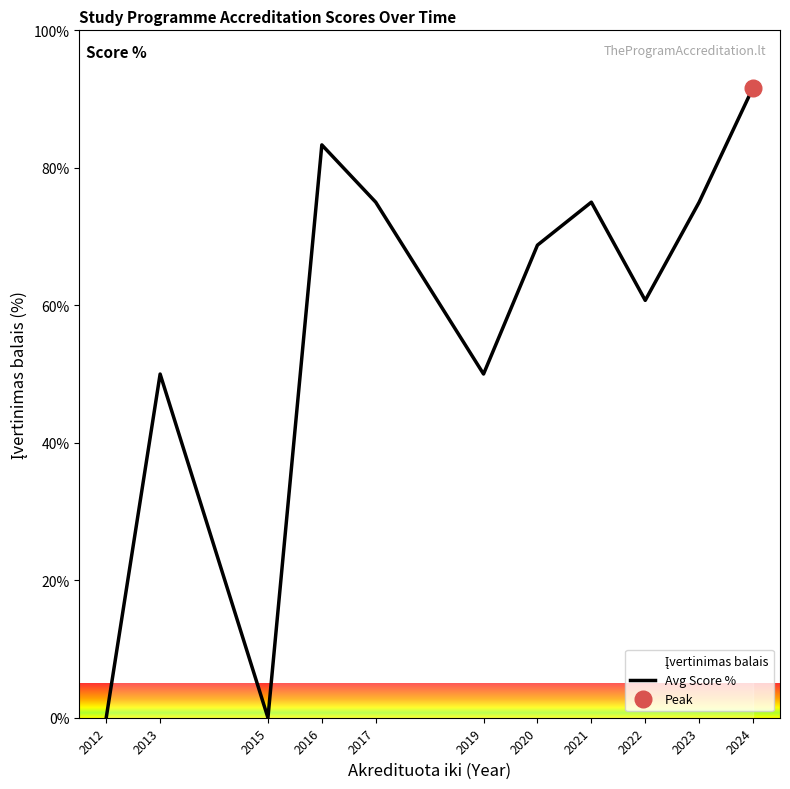

Reading left to right, what are all the values shown in this chart?

0.0	50.0	0.0	83.3	75.0	50.0	68.8	75.0	60.7	75.0	91.7